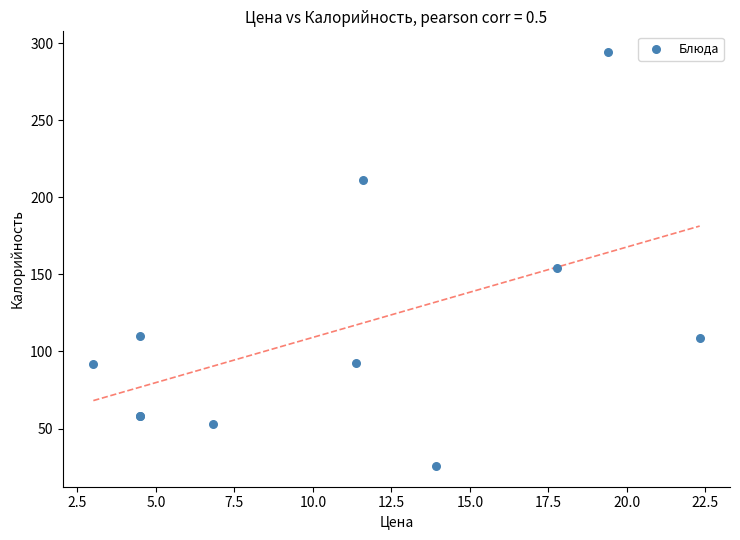

What Y value in the scatter plot is closest to 159?

154.1